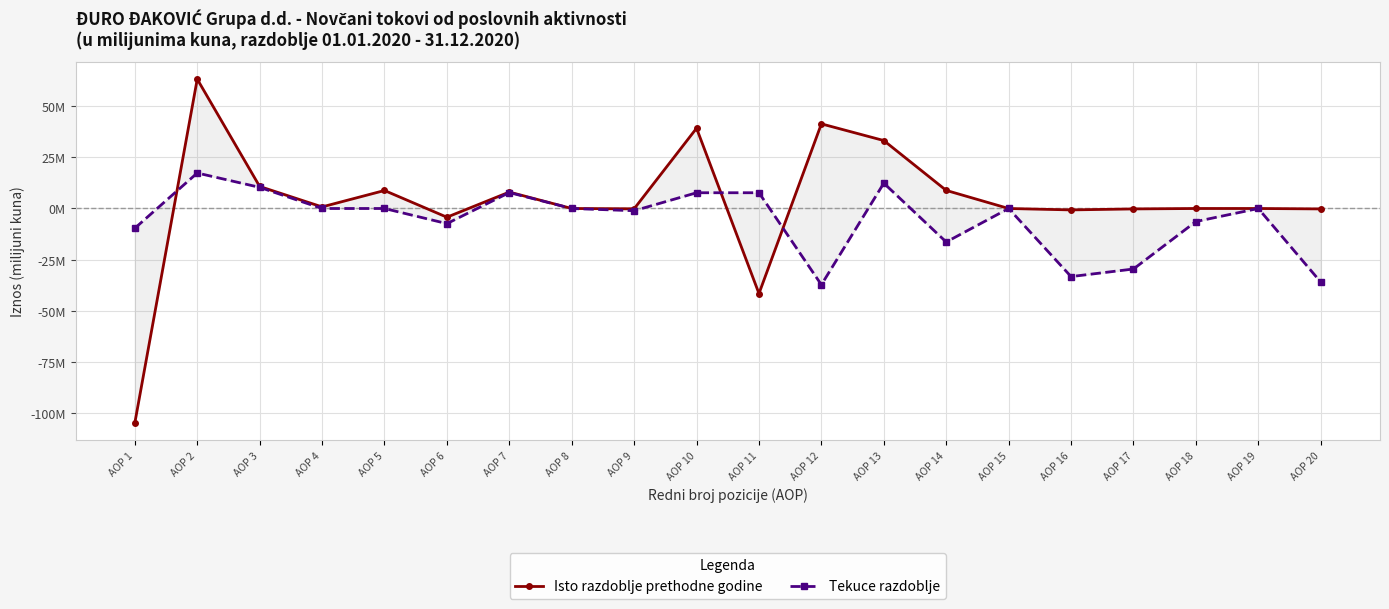

Which series has the widest spread of values?

Isto razdoblje prethodne godine